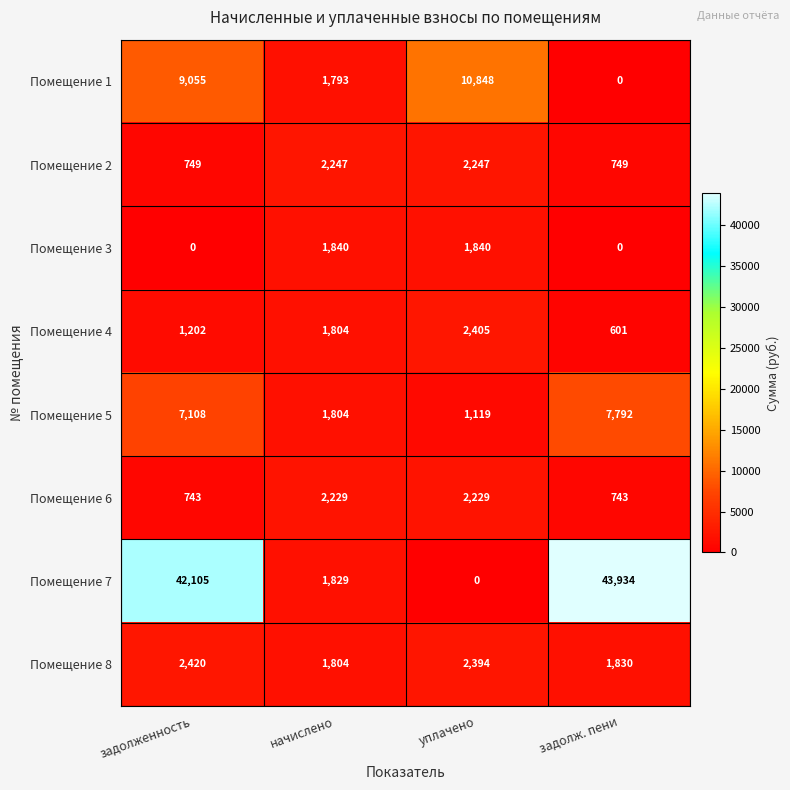

How many data points does each series have?

4